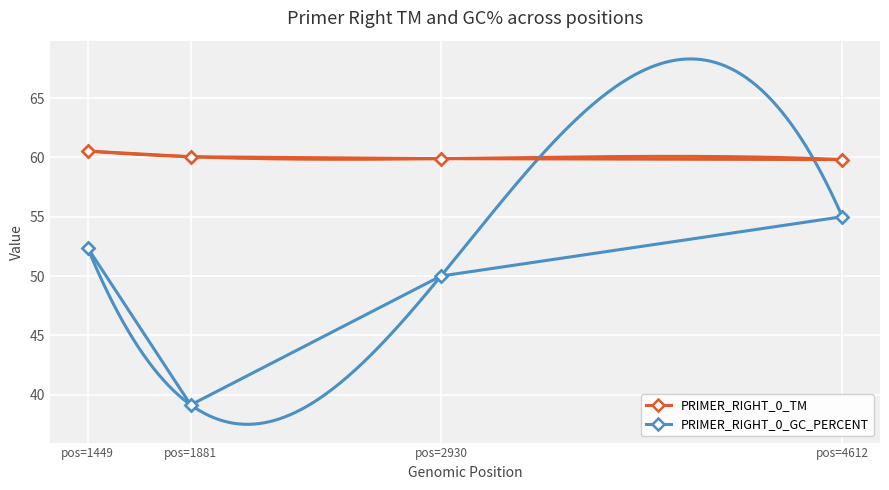

True or false: PRIMER_RIGHT_0_GC_PERCENT and PRIMER_RIGHT_0_TM intersect in this chart.

False